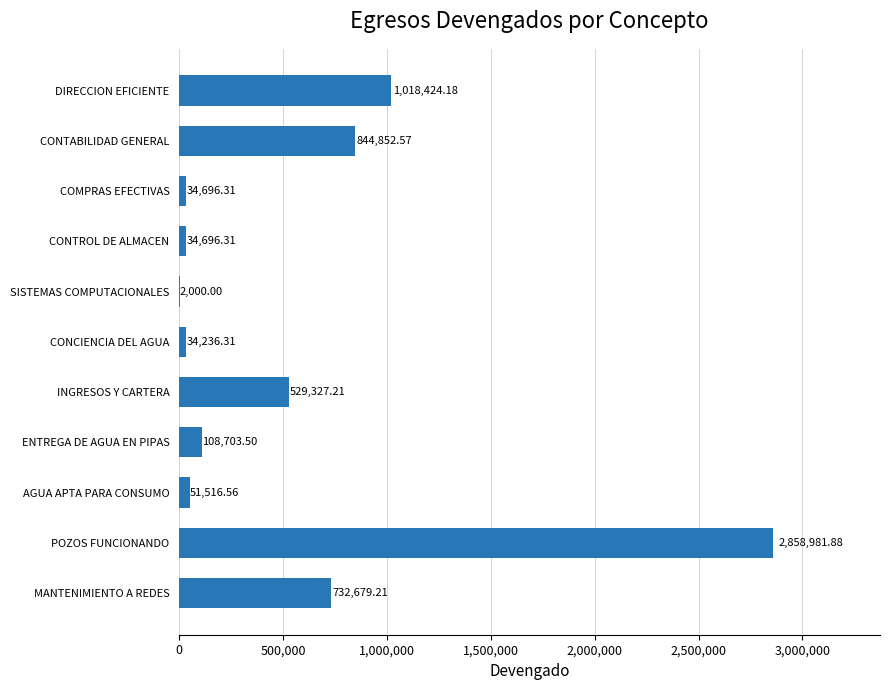

What is the maximum value shown in the chart?

2858981.9